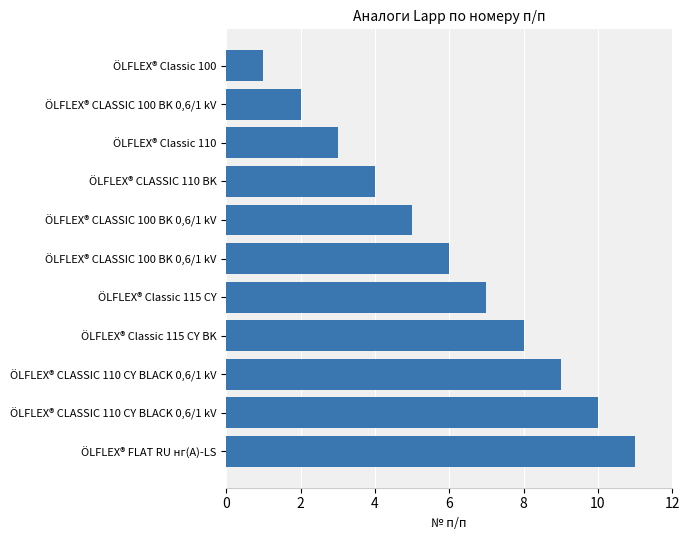

What is the difference between the second highest and minimum values?

9